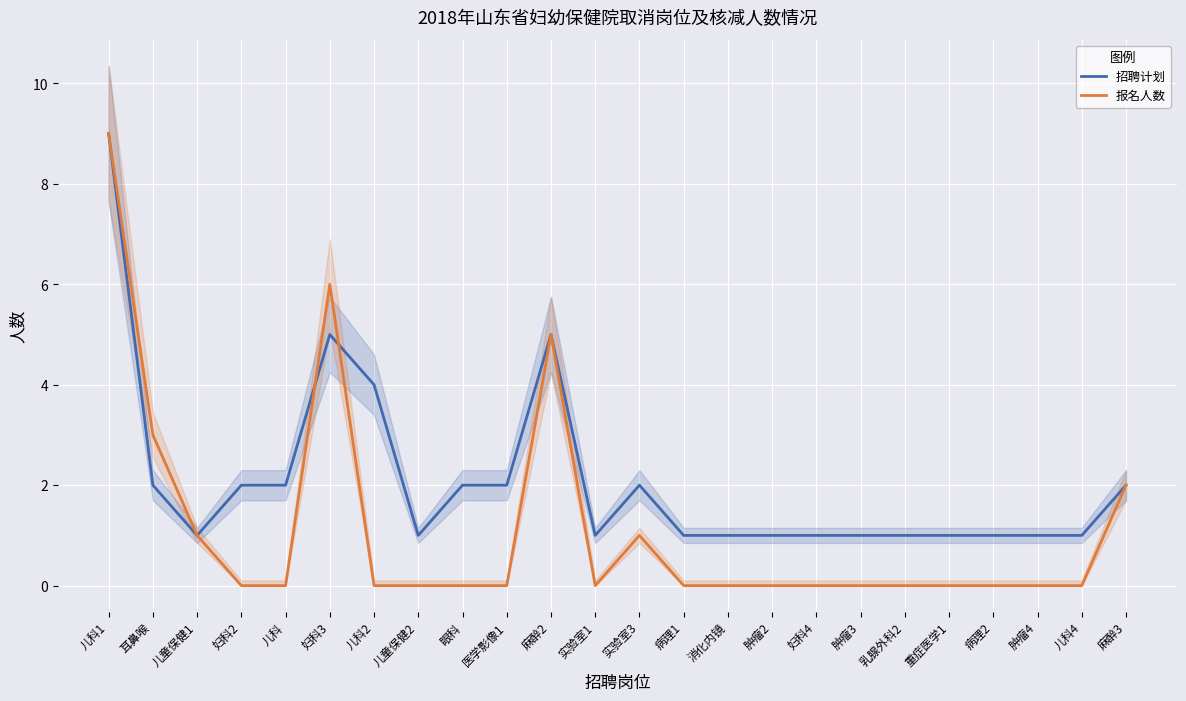

Reading left to right, what are all the values shown in this chart?

招聘计划: 9	2	1	2	2	5	4	1	2	2	5	1	2	1	1	1	1	1	1	1	1	1	1	2
报名人数: 9	3	1	0	0	6	0	0	0	0	5	0	1	0	0	0	0	0	0	0	0	0	0	2